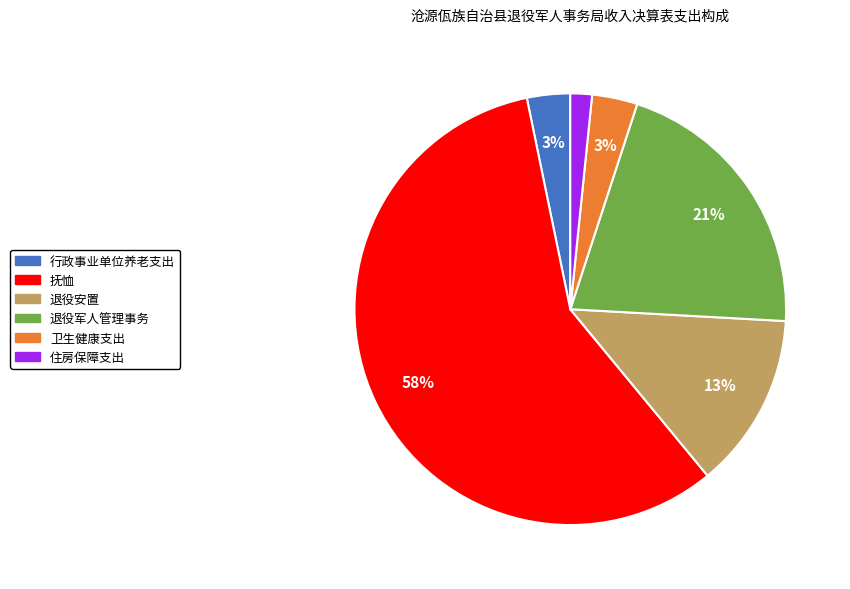

Which category has the biggest portion of the pie?

抚恤